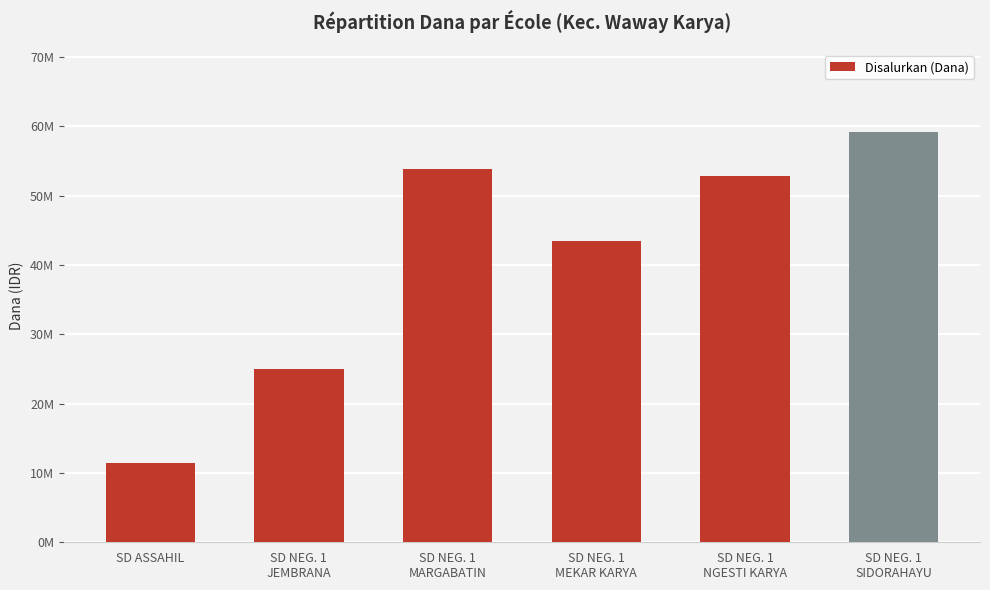

Are the bars horizontal?

No